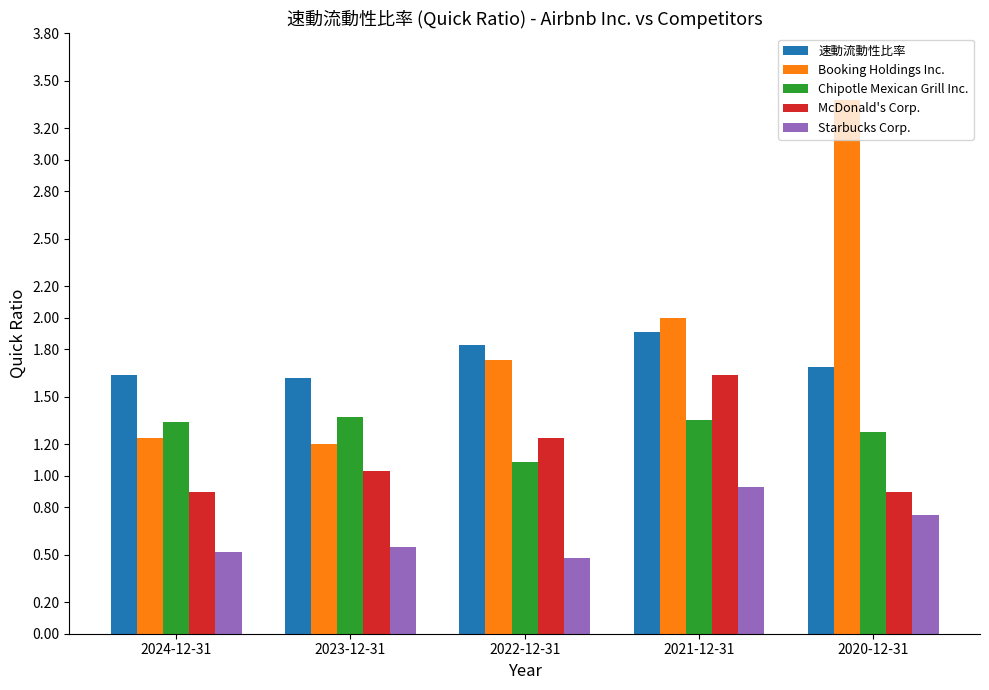

What is the average value of the Booking Holdings Inc. series?

1.9